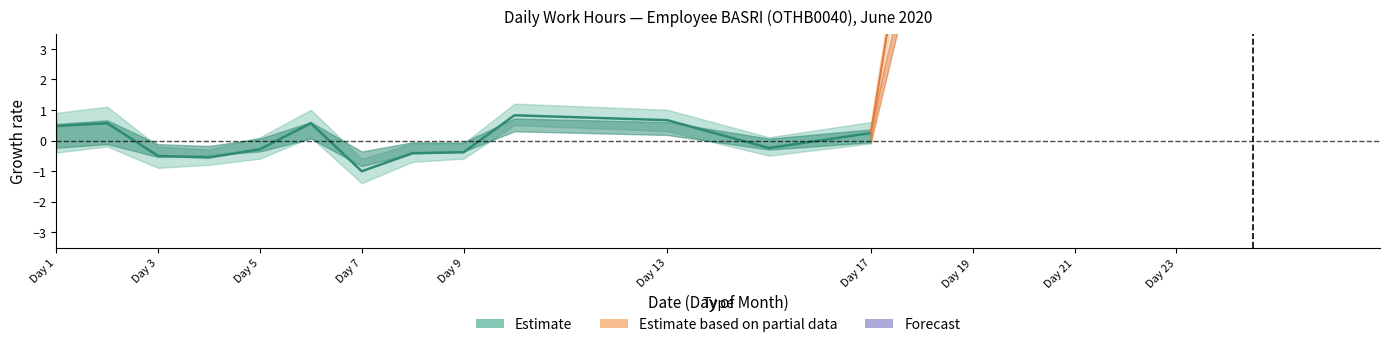

List the labels in order of value, largest first.

10, 13, 2, 6, 1, 17, 15, 5, 9, 8, 3, 4, 7, 18, 19, 20, 21, 22, 23, 24